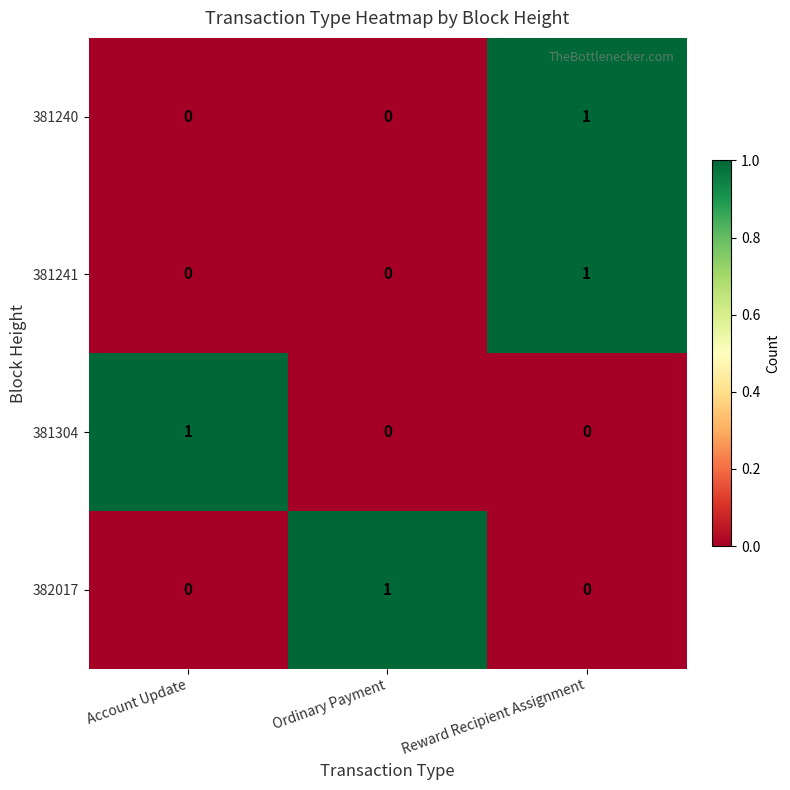

Is it true that 381240 equals 1 at Reward Recipient Assignment?

True